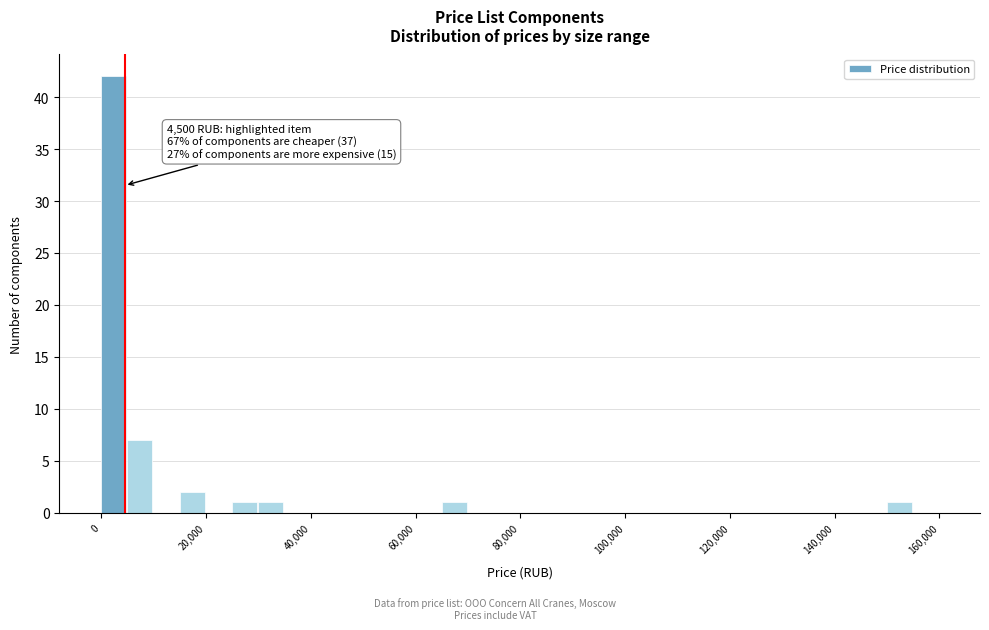

Around what value on the x-axis is the tallest bar? Give the approximate position of its centre, as read against the axis.

2000